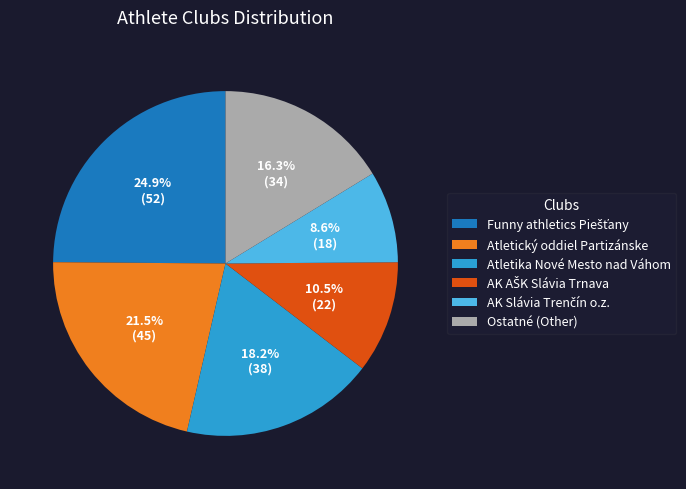

True or false: Atletika Nové Mesto nad Váhom accounts for 18% of the total.

True